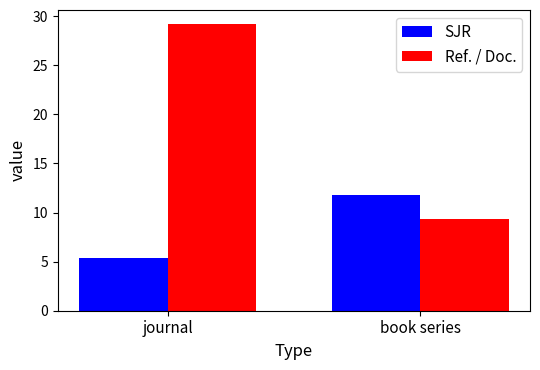

What is the total value across all series at book series?

21.2